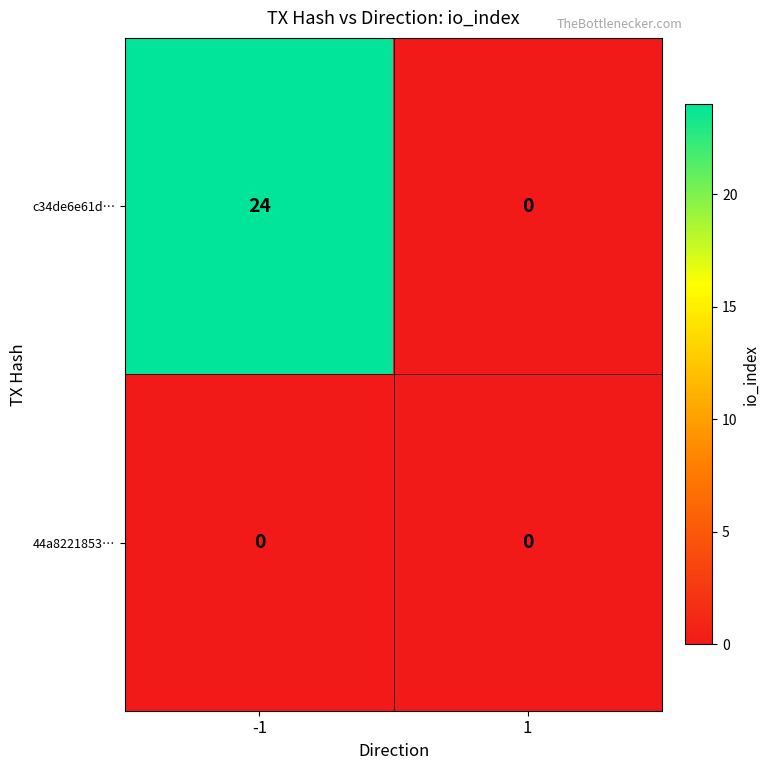

How many categories are shown in the chart?

2